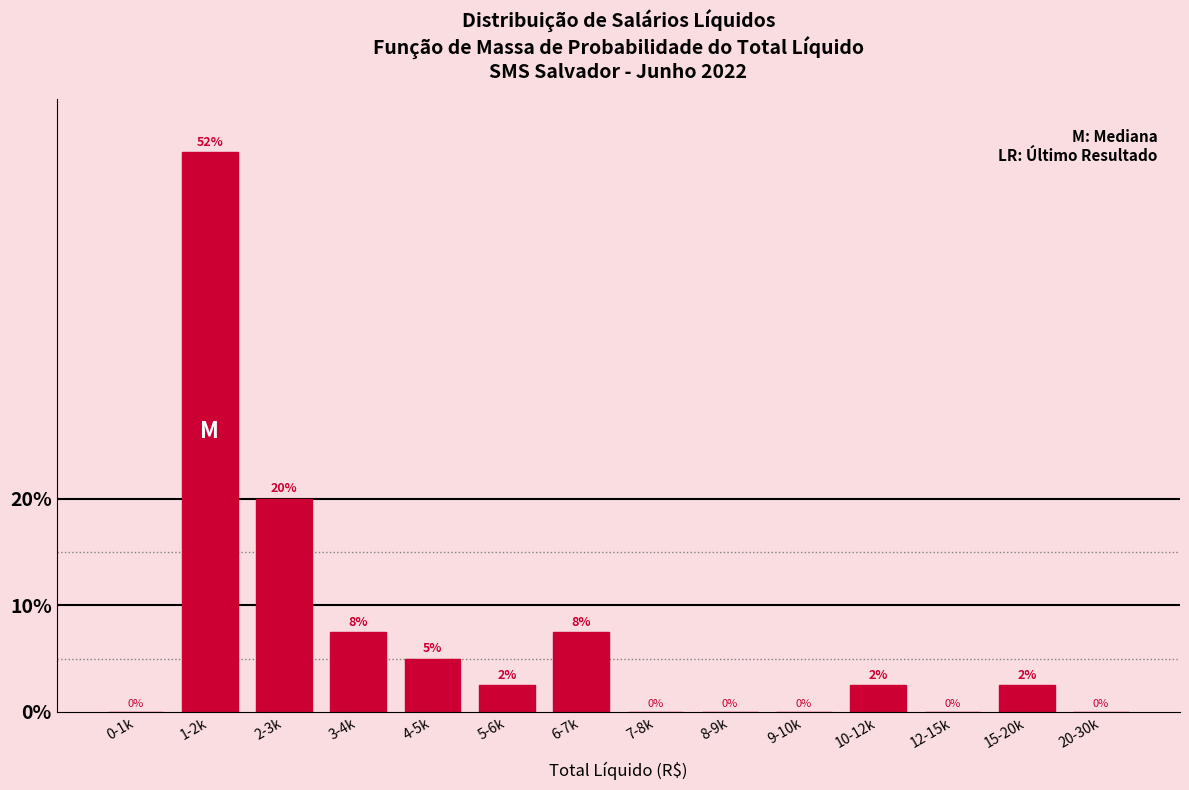

Is it true that the value at 0-1k is -26.3?

False